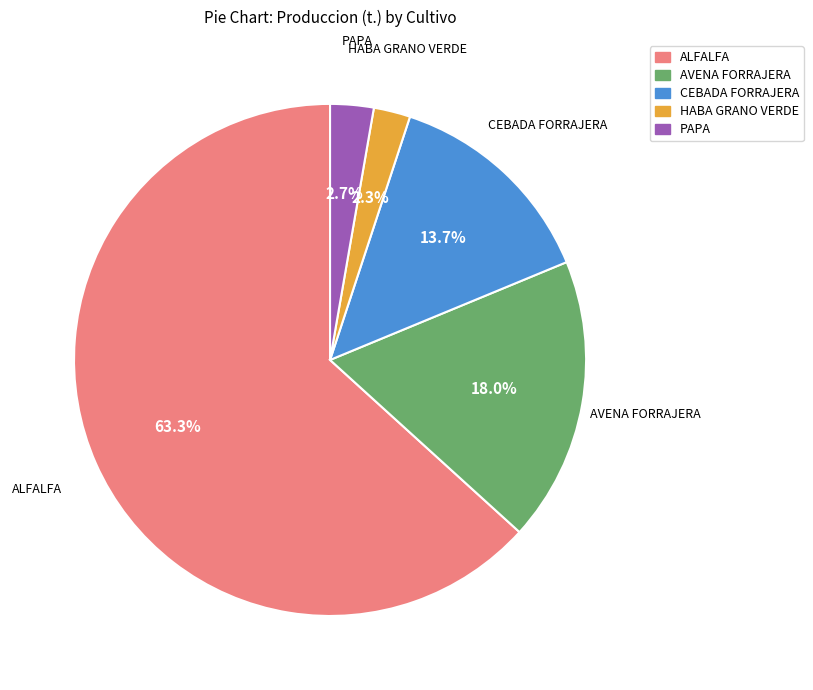

Is it true that AVENA FORRAJERA is 32% of the pie?

False